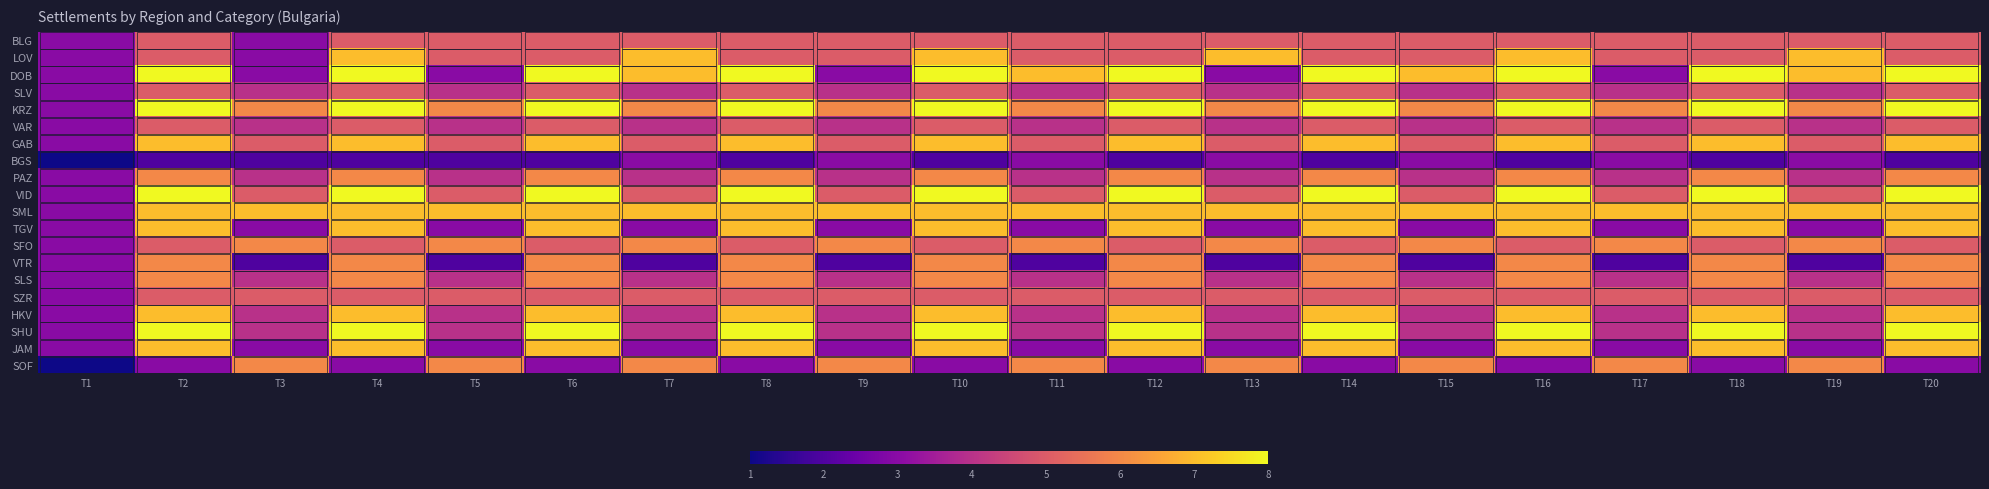

Reading left to right, transcribe all the data shown in this chart.

BLG: T1=3	T2=5	T3=3	T4=5	T5=5	T6=5	T7=5	T8=5	T9=5	T10=5	T11=5	T12=5	T13=5	T14=5	T15=5	T16=5	T17=5	T18=5	T19=5	T20=5
LOV: T1=3	T2=5	T3=3	T4=7	T5=5	T6=5	T7=7	T8=5	T9=5	T10=7	T11=5	T12=5	T13=7	T14=5	T15=5	T16=7	T17=5	T18=5	T19=7	T20=5
DOB: T1=3	T2=8	T3=3	T4=8	T5=3	T6=8	T7=7	T8=8	T9=3	T10=8	T11=7	T12=8	T13=3	T14=8	T15=7	T16=8	T17=3	T18=8	T19=7	T20=8
SLV: T1=3	T2=5	T3=4	T4=5	T5=4	T6=5	T7=4	T8=5	T9=4	T10=5	T11=4	T12=5	T13=4	T14=5	T15=4	T16=5	T17=4	T18=5	T19=4	T20=5
KRZ: T1=3	T2=8	T3=6	T4=8	T5=6	T6=8	T7=6	T8=8	T9=6	T10=8	T11=6	T12=8	T13=6	T14=8	T15=6	T16=8	T17=6	T18=8	T19=6	T20=8
VAR: T1=3	T2=5	T3=4	T4=5	T5=4	T6=5	T7=4	T8=5	T9=4	T10=5	T11=4	T12=5	T13=4	T14=5	T15=4	T16=5	T17=4	T18=5	T19=4	T20=5
GAB: T1=3	T2=7	T3=5	T4=7	T5=5	T6=7	T7=5	T8=7	T9=5	T10=7	T11=5	T12=7	T13=5	T14=7	T15=5	T16=7	T17=5	T18=7	T19=5	T20=7
BGS: T1=1	T2=2	T3=2	T4=2	T5=2	T6=2	T7=3	T8=2	T9=3	T10=2	T11=3	T12=2	T13=3	T14=2	T15=3	T16=2	T17=3	T18=2	T19=3	T20=2
PAZ: T1=3	T2=6	T3=4	T4=6	T5=4	T6=6	T7=4	T8=6	T9=4	T10=6	T11=4	T12=6	T13=4	T14=6	T15=4	T16=6	T17=4	T18=6	T19=4	T20=6
VID: T1=3	T2=8	T3=5	T4=8	T5=5	T6=8	T7=5	T8=8	T9=5	T10=8	T11=5	T12=8	T13=5	T14=8	T15=5	T16=8	T17=5	T18=8	T19=5	T20=8
SML: T1=3	T2=7	T3=7	T4=7	T5=7	T6=7	T7=7	T8=7	T9=7	T10=7	T11=7	T12=7	T13=7	T14=7	T15=7	T16=7	T17=7	T18=7	T19=7	T20=7
TGV: T1=3	T2=7	T3=3	T4=7	T5=3	T6=7	T7=3	T8=7	T9=3	T10=7	T11=3	T12=7	T13=3	T14=7	T15=3	T16=7	T17=3	T18=7	T19=3	T20=7
SFO: T1=3	T2=5	T3=6	T4=5	T5=6	T6=5	T7=6	T8=5	T9=6	T10=5	T11=6	T12=5	T13=6	T14=5	T15=6	T16=5	T17=6	T18=5	T19=6	T20=5
VTR: T1=3	T2=6	T3=2	T4=6	T5=2	T6=6	T7=2	T8=6	T9=2	T10=6	T11=2	T12=6	T13=2	T14=6	T15=2	T16=6	T17=2	T18=6	T19=2	T20=6
SLS: T1=3	T2=6	T3=4	T4=6	T5=4	T6=6	T7=4	T8=6	T9=4	T10=6	T11=4	T12=6	T13=4	T14=6	T15=4	T16=6	T17=4	T18=6	T19=4	T20=6
SZR: T1=3	T2=5	T3=5	T4=5	T5=5	T6=5	T7=5	T8=5	T9=5	T10=5	T11=5	T12=5	T13=5	T14=5	T15=5	T16=5	T17=5	T18=5	T19=5	T20=5
HKV: T1=3	T2=7	T3=4	T4=7	T5=4	T6=7	T7=4	T8=7	T9=4	T10=7	T11=4	T12=7	T13=4	T14=7	T15=4	T16=7	T17=4	T18=7	T19=4	T20=7
SHU: T1=3	T2=8	T3=4	T4=8	T5=4	T6=8	T7=4	T8=8	T9=4	T10=8	T11=4	T12=8	T13=4	T14=8	T15=4	T16=8	T17=4	T18=8	T19=4	T20=8
JAM: T1=3	T2=7	T3=3	T4=7	T5=3	T6=7	T7=3	T8=7	T9=3	T10=7	T11=3	T12=7	T13=3	T14=7	T15=3	T16=7	T17=3	T18=7	T19=3	T20=7
SOF: T1=1	T2=3	T3=6	T4=3	T5=6	T6=3	T7=6	T8=3	T9=6	T10=3	T11=6	T12=3	T13=6	T14=3	T15=6	T16=3	T17=6	T18=3	T19=6	T20=3